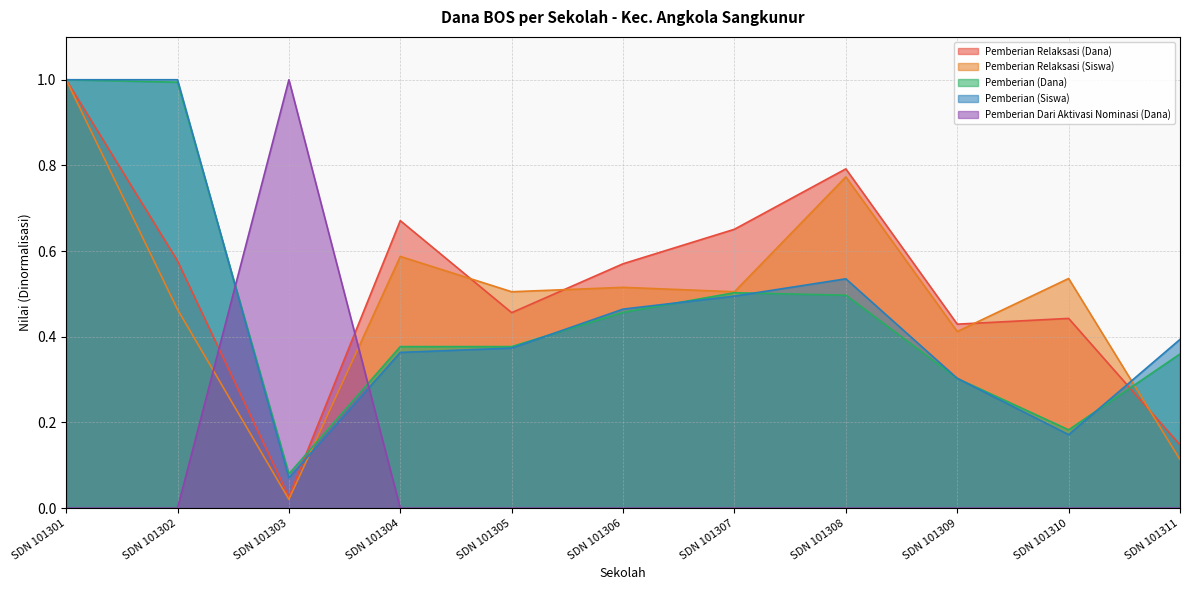

What is the difference between the maximum and minimum values in the Pemberian Dari Aktivasi Nominasi (Dana) series?

1.0